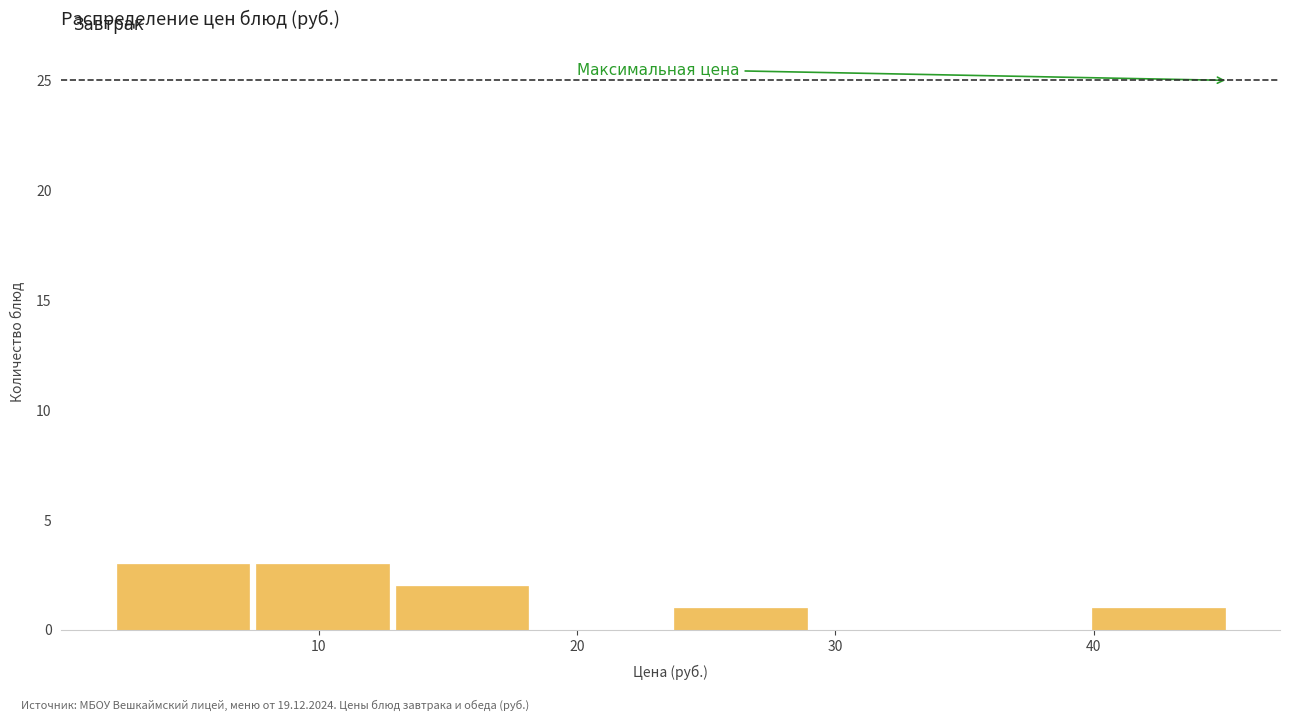

What is the height of the bar covering 24 to 29 on the x-axis? Neither the bar edges nor the heights are printed on the chart, so give them approximately, as read against the axes.

1